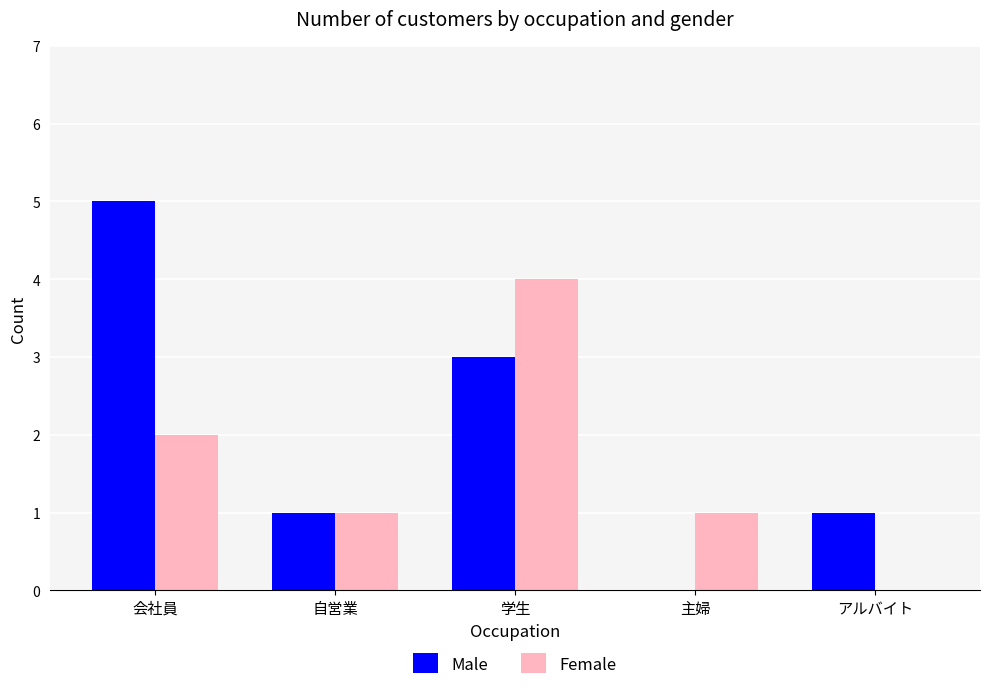

Is it true that Female equals 2 at 主婦?

False